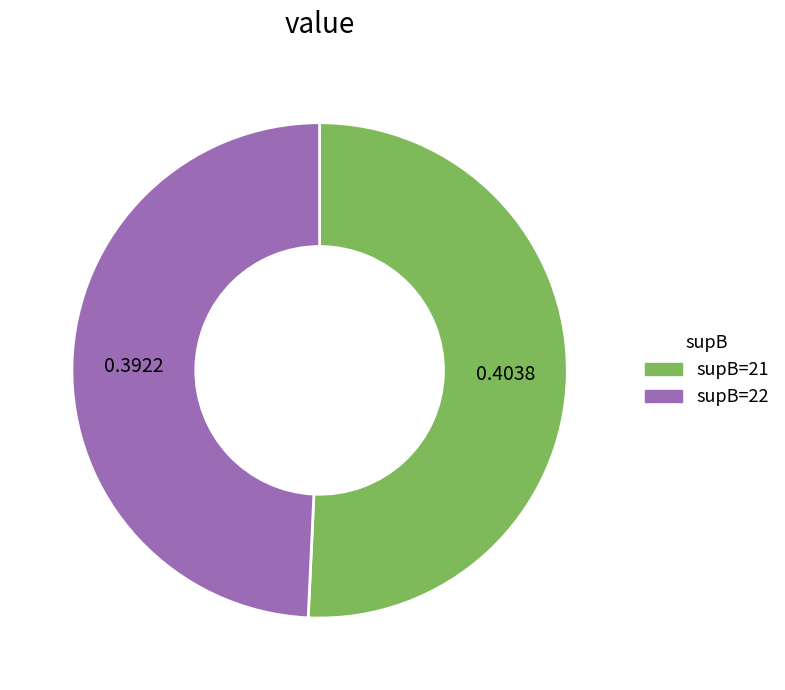

Is there a majority slice in this chart?

Yes